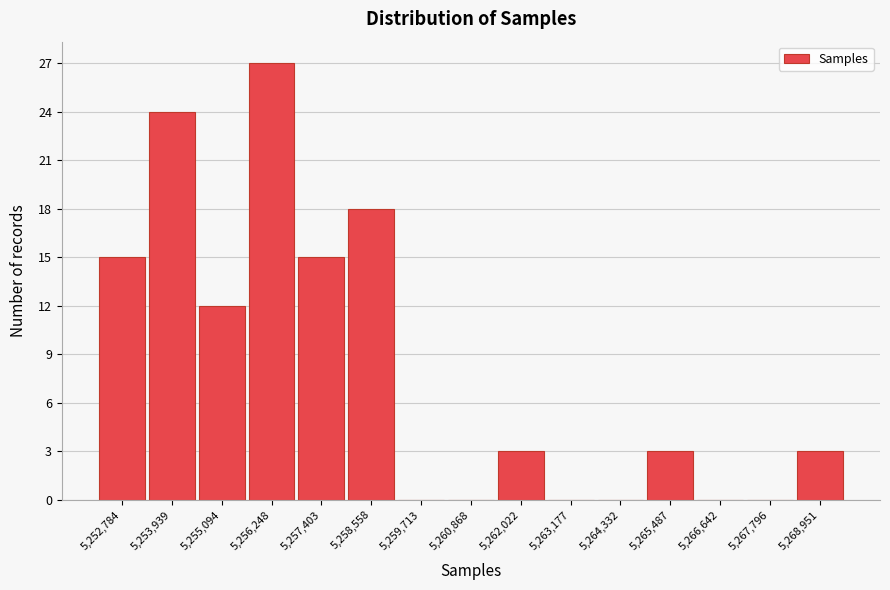

Reading left to right, transcribe this chart: for each bar, give the range it covers on the x-axis and its height. Neither the bar edges nor the heights are printed on the chart, so give them approximately, as read against the axes.

5252200 to 5253400: 15
5253400 to 5254600: 24
5254600 to 5255600: 12
5255600 to 5256800: 27
5256800 to 5258000: 15
5258000 to 5259200: 18
5259200 to 5260200: 0
5260200 to 5261400: 0
5261400 to 5262600: 3
5262600 to 5263800: 0
5263800 to 5265000: 0
5265000 to 5266000: 3
5266000 to 5267200: 0
5267200 to 5268400: 0
5268400 to 5269600: 3